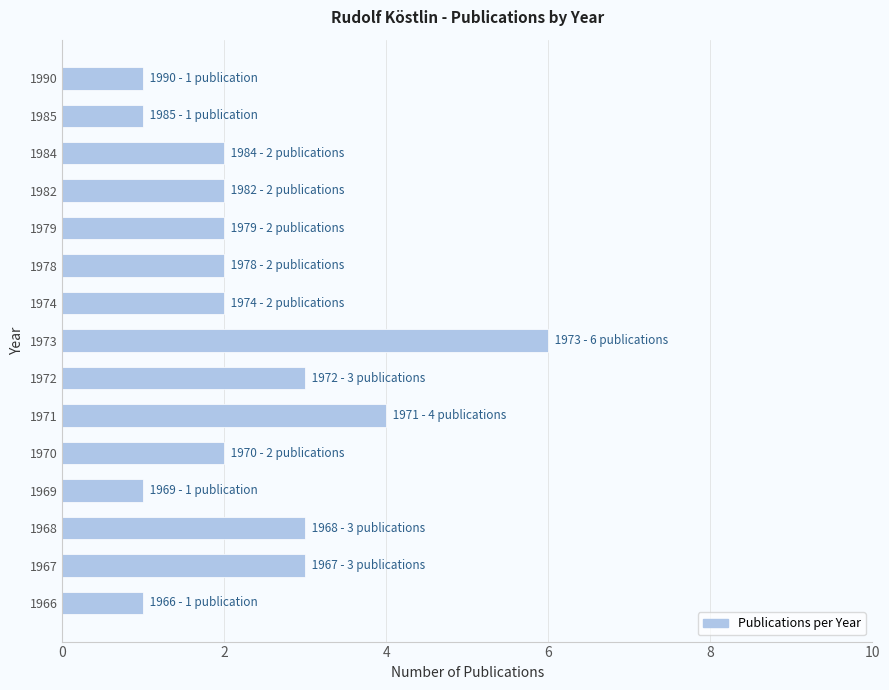

What is the approximate value at 1971?

4